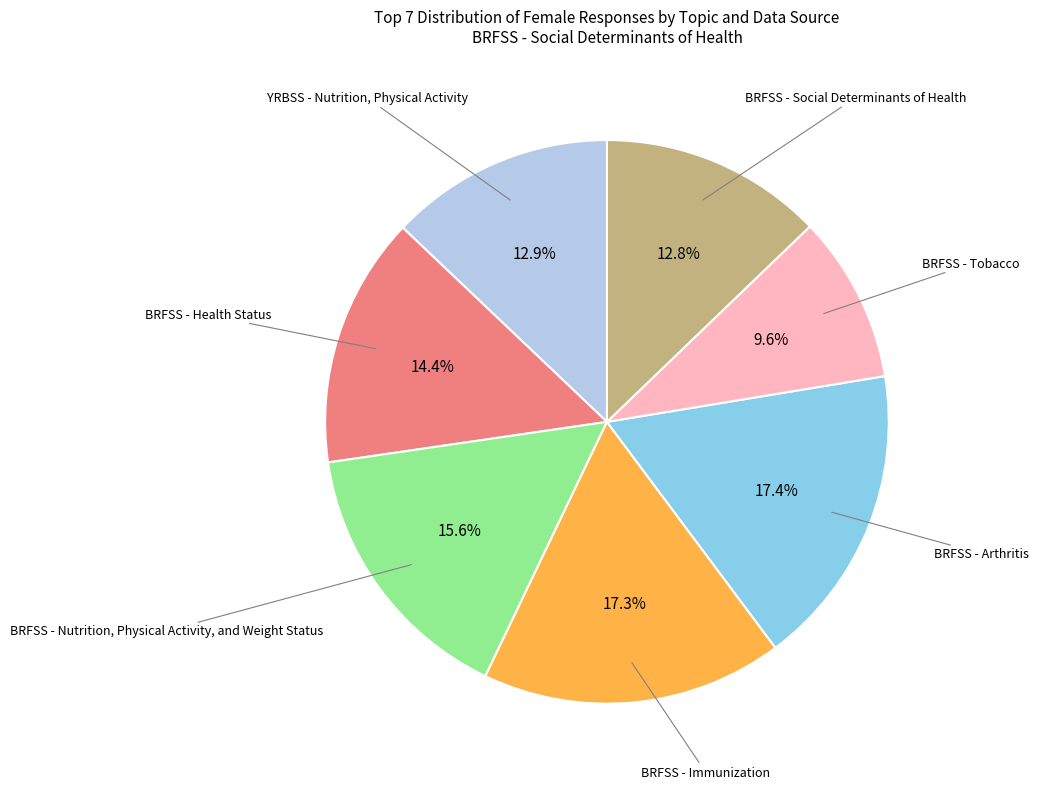

Is there any slice that represents more than half of the pie?

No